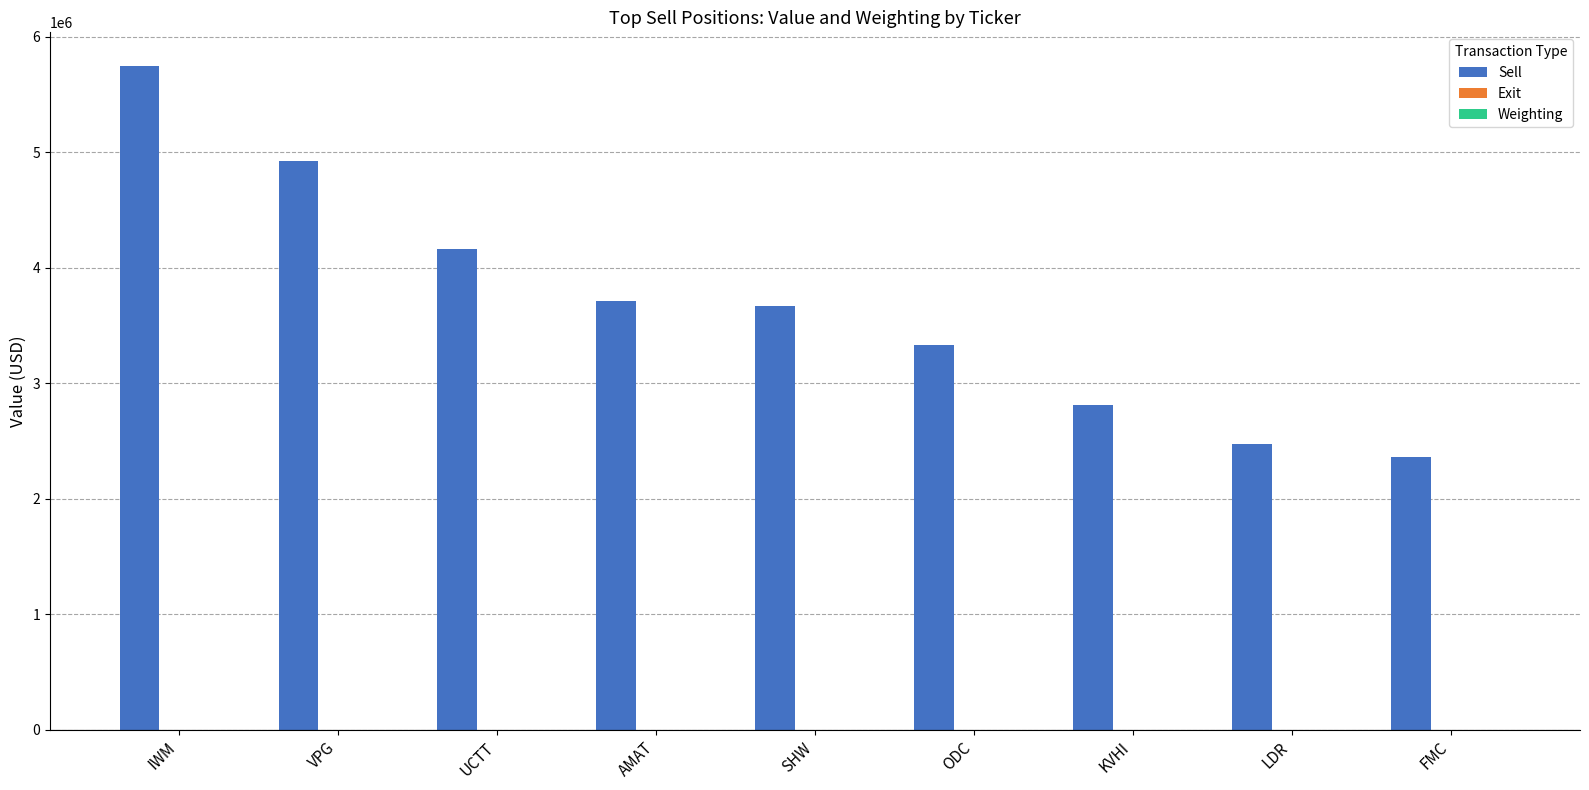

Are the bars horizontal?

No